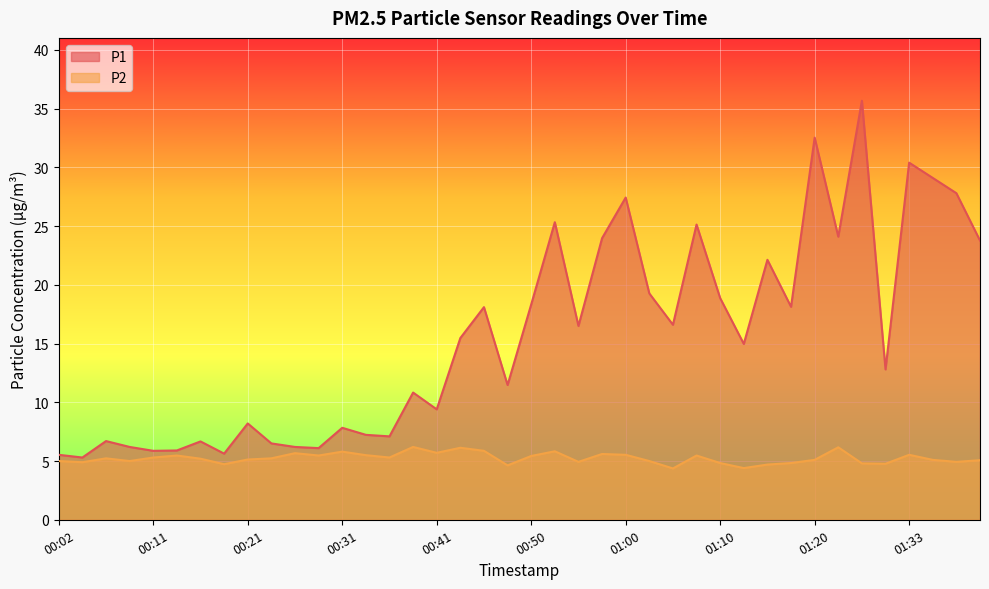

Rank the series by their average value, from lowest to highest.

P2, P1